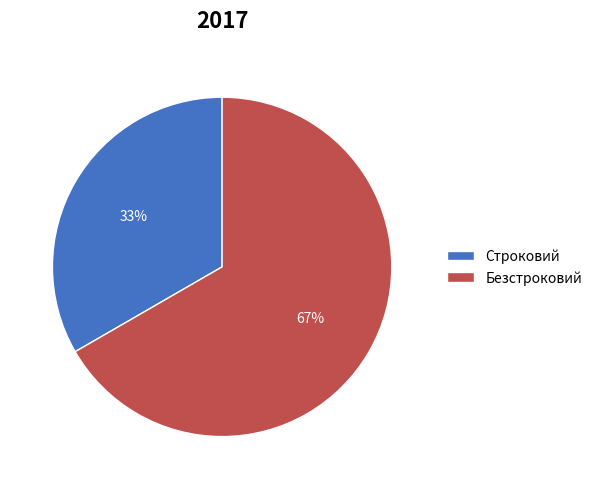

Is it true that Безстроковий is 73% of the pie?

False